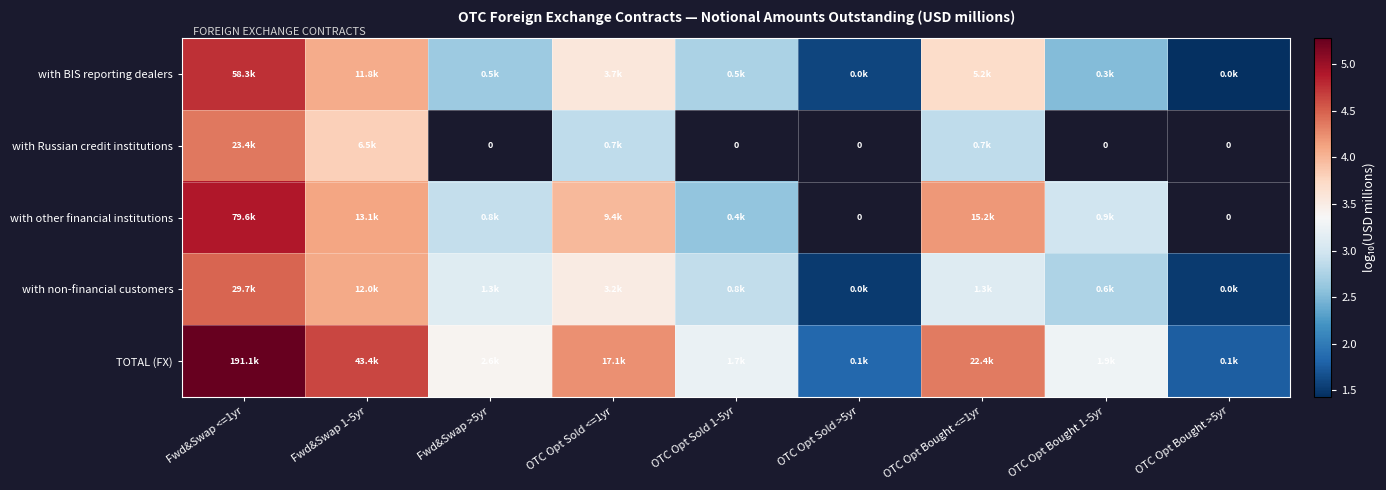

Which series has the largest range (max minus min)?

TOTAL (FX)